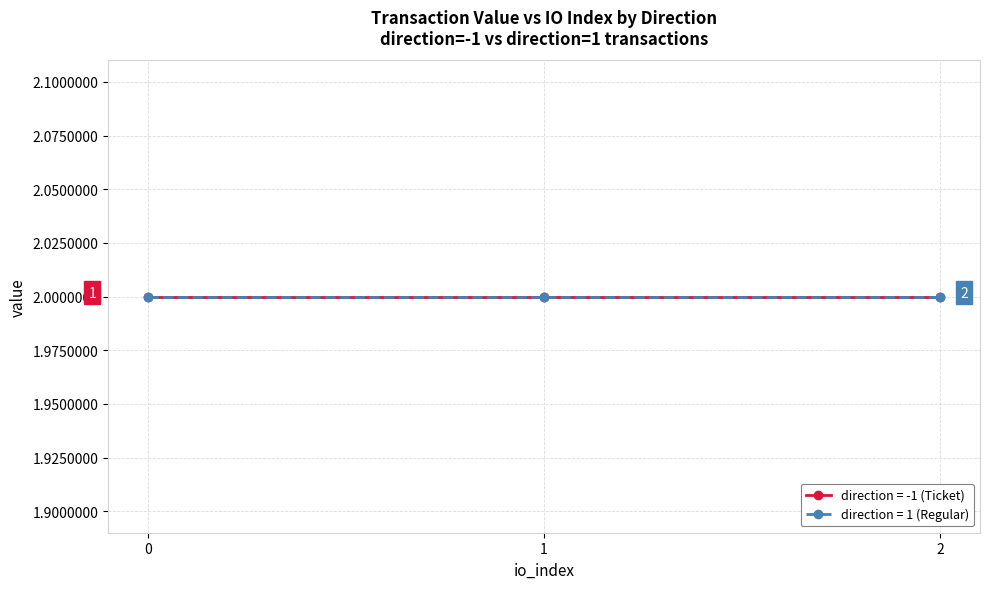

What value does the value series have at -1?

2.0